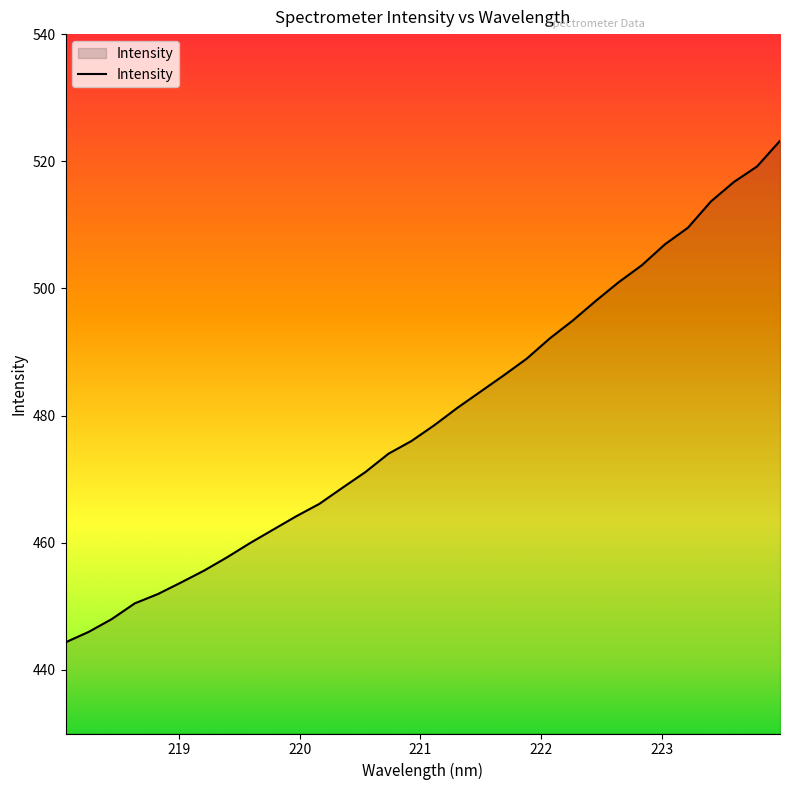

Does the chart display data point markers on the line(s)?

No